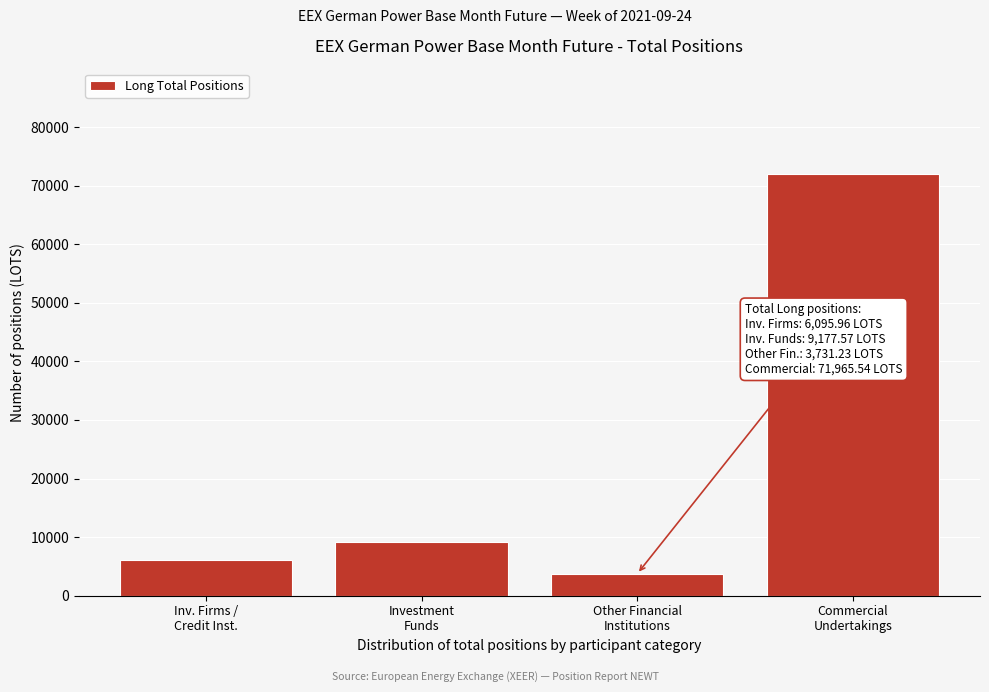

Reading right to left, transcribe all the data shown in this chart.

71965.5	3731.2	9177.6	6096.0